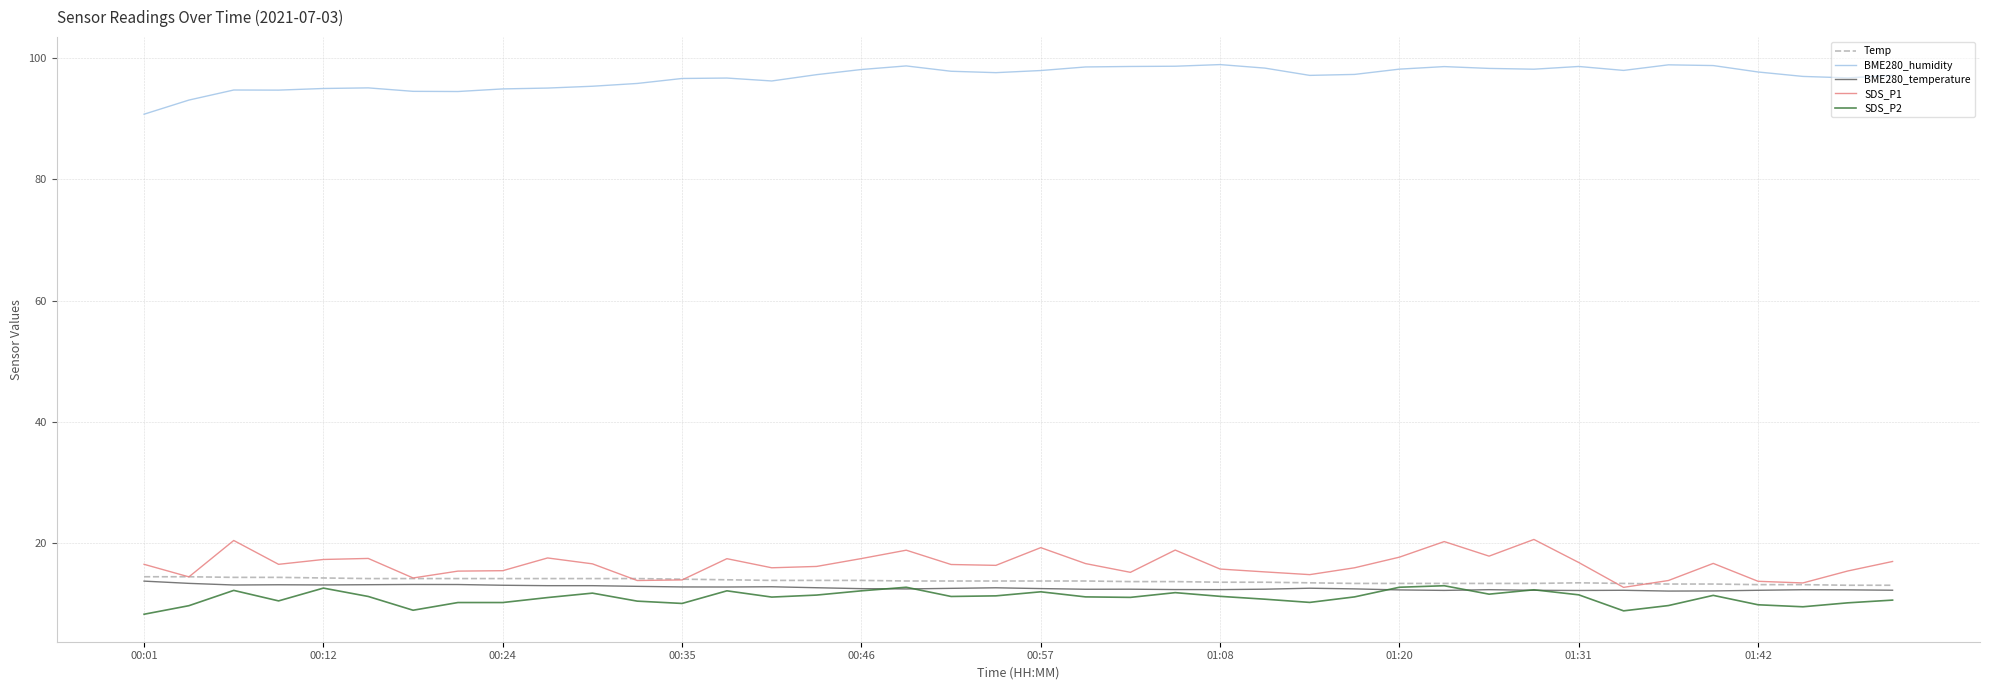

After their last crossing, which series has the higher values: BME280_temperature or SDS_P2?

BME280_temperature